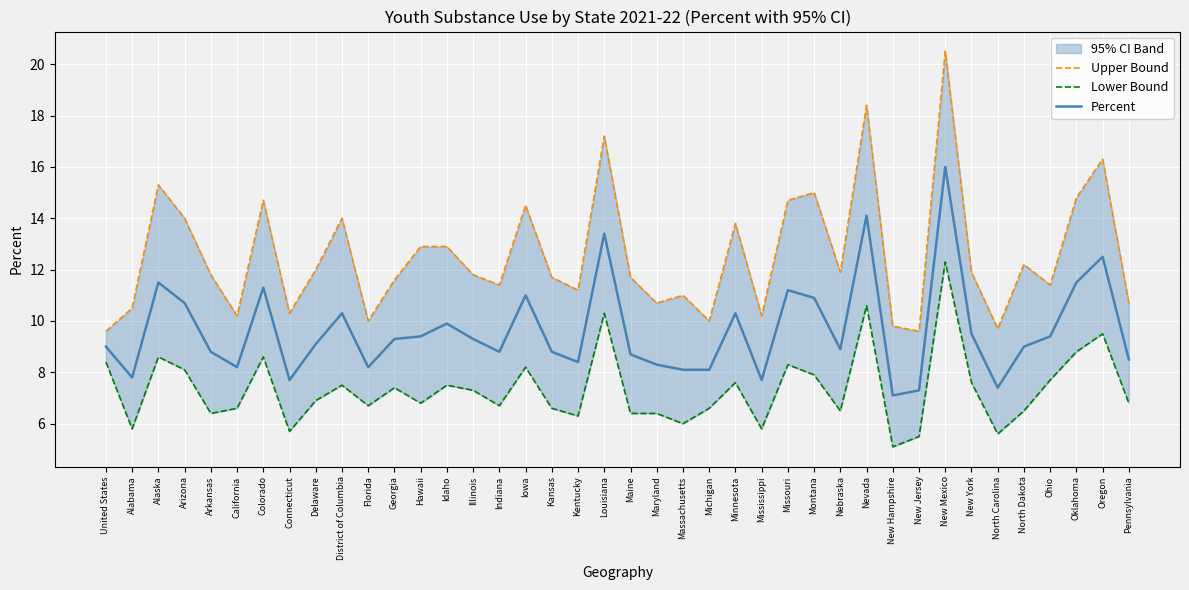

What is the value of the Lower Bound point at the 29th from the left?

6.5